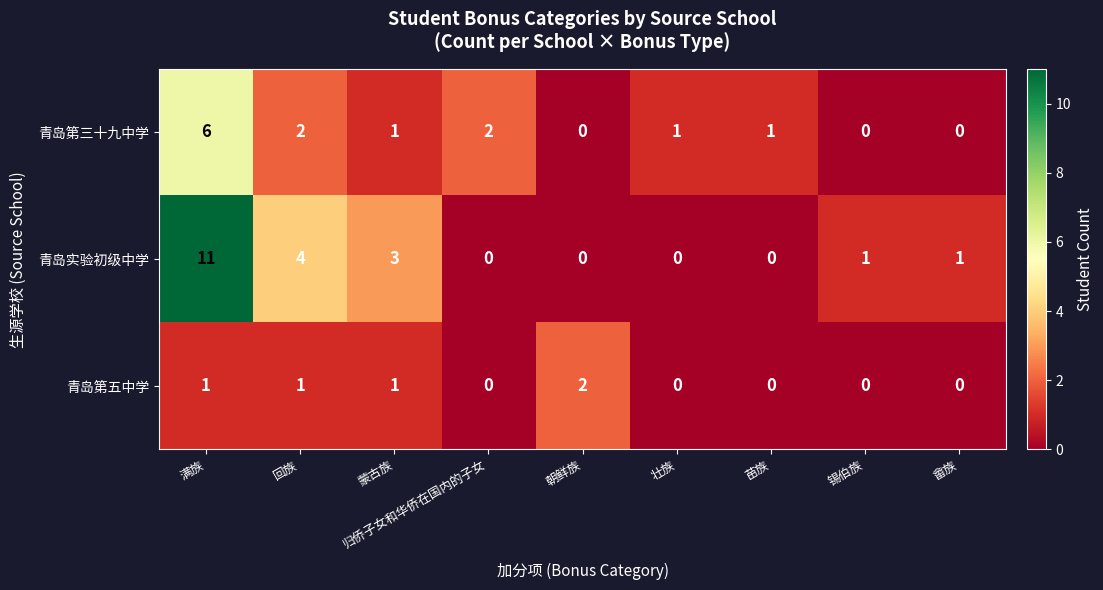

At which category is the sum across all series the highest?

满族